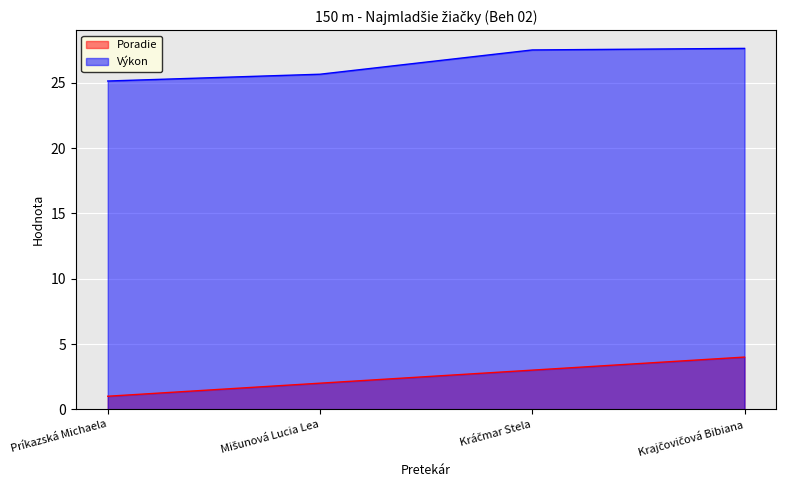

At how many categories does at least one series exceed 3?

4